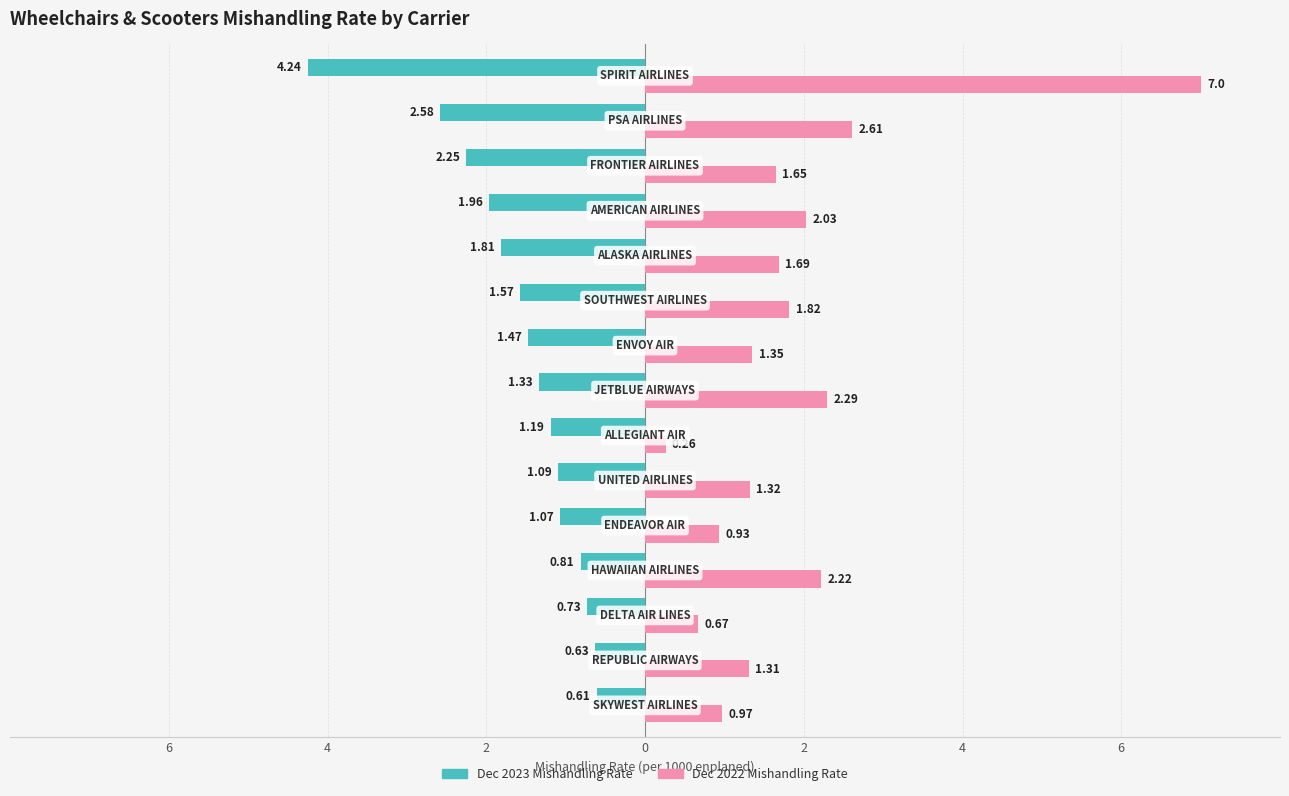

Is it true that Dec 2023 equals -1.5 at 0?

False